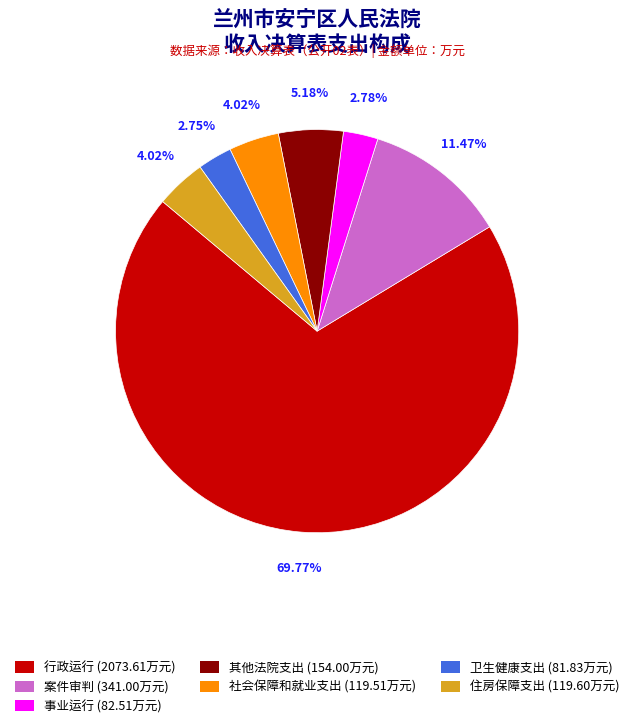

Is there any slice that represents more than half of the pie?

Yes